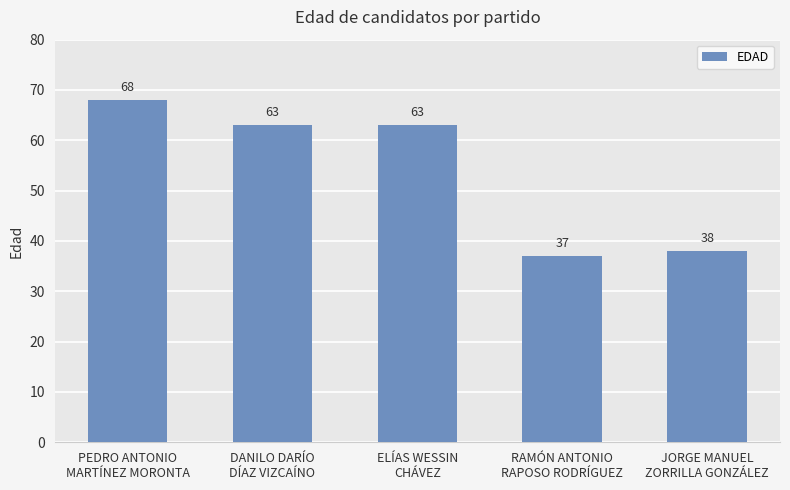

Reading right to left, transcribe all the data shown in this chart.

JORGE MANUEL
ZORRILLA GONZÁLEZ=38	RAMÓN ANTONIO
RAPOSO RODRÍGUEZ=37	ELÍAS WESSIN
CHÁVEZ=63	DANILO DARÍO
DÍAZ VIZCAÍNO=63	PEDRO ANTONIO
MARTÍNEZ MORONTA=68